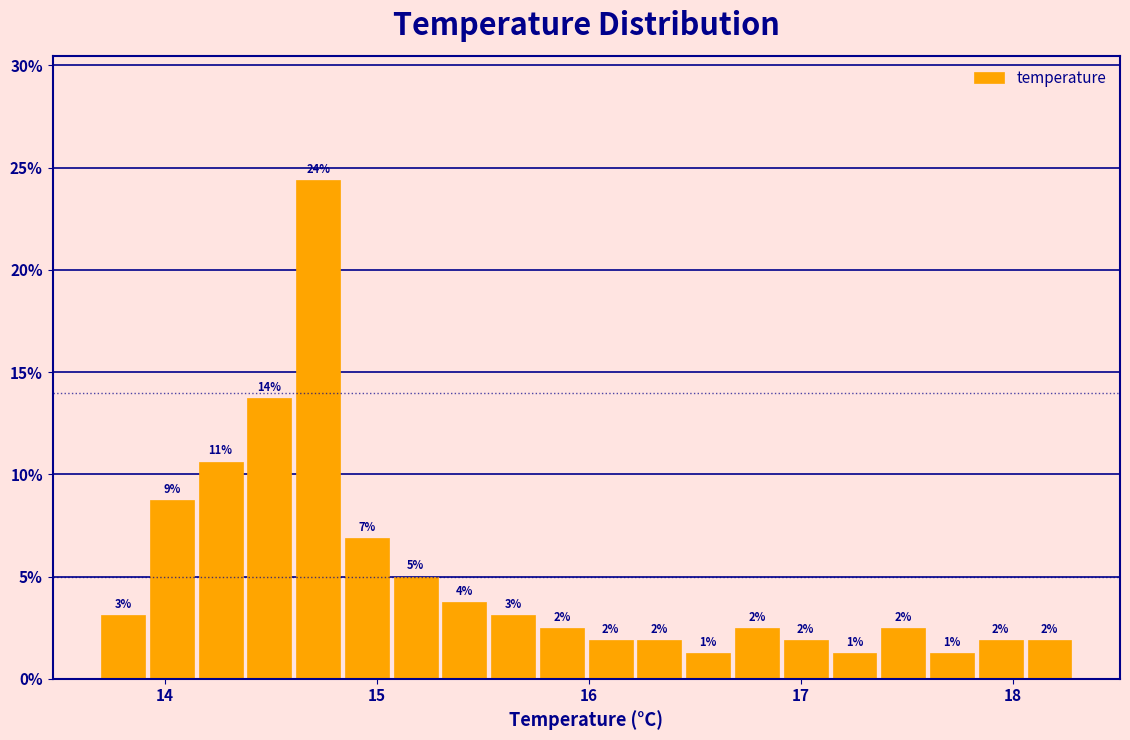

Read against the x-axis, roughly where is the centre of the tallest bar?

14.7